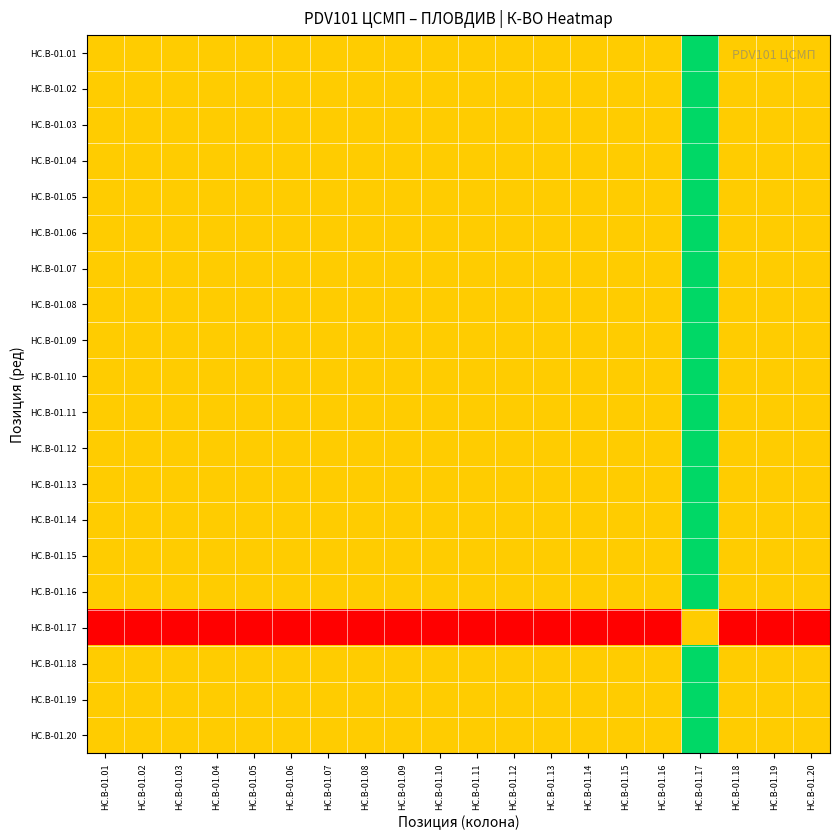

Reading left to right, extract all data points from this chart.

HC.B-01.01: HC.B-01.01=0.5	HC.B-01.02=0.5	HC.B-01.03=0.5	HC.B-01.04=0.5	HC.B-01.05=0.5	HC.B-01.06=0.5	HC.B-01.07=0.5	HC.B-01.08=0.5	HC.B-01.09=0.5	HC.B-01.10=0.5	HC.B-01.11=0.5	HC.B-01.12=0.5	HC.B-01.13=0.5	HC.B-01.14=0.5	HC.B-01.15=0.5	HC.B-01.16=0.5	HC.B-01.17=1.0	HC.B-01.18=0.5	HC.B-01.19=0.5	HC.B-01.20=0.5
HC.B-01.02: HC.B-01.01=0.5	HC.B-01.02=0.5	HC.B-01.03=0.5	HC.B-01.04=0.5	HC.B-01.05=0.5	HC.B-01.06=0.5	HC.B-01.07=0.5	HC.B-01.08=0.5	HC.B-01.09=0.5	HC.B-01.10=0.5	HC.B-01.11=0.5	HC.B-01.12=0.5	HC.B-01.13=0.5	HC.B-01.14=0.5	HC.B-01.15=0.5	HC.B-01.16=0.5	HC.B-01.17=1.0	HC.B-01.18=0.5	HC.B-01.19=0.5	HC.B-01.20=0.5
HC.B-01.03: HC.B-01.01=0.5	HC.B-01.02=0.5	HC.B-01.03=0.5	HC.B-01.04=0.5	HC.B-01.05=0.5	HC.B-01.06=0.5	HC.B-01.07=0.5	HC.B-01.08=0.5	HC.B-01.09=0.5	HC.B-01.10=0.5	HC.B-01.11=0.5	HC.B-01.12=0.5	HC.B-01.13=0.5	HC.B-01.14=0.5	HC.B-01.15=0.5	HC.B-01.16=0.5	HC.B-01.17=1.0	HC.B-01.18=0.5	HC.B-01.19=0.5	HC.B-01.20=0.5
HC.B-01.04: HC.B-01.01=0.5	HC.B-01.02=0.5	HC.B-01.03=0.5	HC.B-01.04=0.5	HC.B-01.05=0.5	HC.B-01.06=0.5	HC.B-01.07=0.5	HC.B-01.08=0.5	HC.B-01.09=0.5	HC.B-01.10=0.5	HC.B-01.11=0.5	HC.B-01.12=0.5	HC.B-01.13=0.5	HC.B-01.14=0.5	HC.B-01.15=0.5	HC.B-01.16=0.5	HC.B-01.17=1.0	HC.B-01.18=0.5	HC.B-01.19=0.5	HC.B-01.20=0.5
HC.B-01.05: HC.B-01.01=0.5	HC.B-01.02=0.5	HC.B-01.03=0.5	HC.B-01.04=0.5	HC.B-01.05=0.5	HC.B-01.06=0.5	HC.B-01.07=0.5	HC.B-01.08=0.5	HC.B-01.09=0.5	HC.B-01.10=0.5	HC.B-01.11=0.5	HC.B-01.12=0.5	HC.B-01.13=0.5	HC.B-01.14=0.5	HC.B-01.15=0.5	HC.B-01.16=0.5	HC.B-01.17=1.0	HC.B-01.18=0.5	HC.B-01.19=0.5	HC.B-01.20=0.5
HC.B-01.06: HC.B-01.01=0.5	HC.B-01.02=0.5	HC.B-01.03=0.5	HC.B-01.04=0.5	HC.B-01.05=0.5	HC.B-01.06=0.5	HC.B-01.07=0.5	HC.B-01.08=0.5	HC.B-01.09=0.5	HC.B-01.10=0.5	HC.B-01.11=0.5	HC.B-01.12=0.5	HC.B-01.13=0.5	HC.B-01.14=0.5	HC.B-01.15=0.5	HC.B-01.16=0.5	HC.B-01.17=1.0	HC.B-01.18=0.5	HC.B-01.19=0.5	HC.B-01.20=0.5
HC.B-01.07: HC.B-01.01=0.5	HC.B-01.02=0.5	HC.B-01.03=0.5	HC.B-01.04=0.5	HC.B-01.05=0.5	HC.B-01.06=0.5	HC.B-01.07=0.5	HC.B-01.08=0.5	HC.B-01.09=0.5	HC.B-01.10=0.5	HC.B-01.11=0.5	HC.B-01.12=0.5	HC.B-01.13=0.5	HC.B-01.14=0.5	HC.B-01.15=0.5	HC.B-01.16=0.5	HC.B-01.17=1.0	HC.B-01.18=0.5	HC.B-01.19=0.5	HC.B-01.20=0.5
HC.B-01.08: HC.B-01.01=0.5	HC.B-01.02=0.5	HC.B-01.03=0.5	HC.B-01.04=0.5	HC.B-01.05=0.5	HC.B-01.06=0.5	HC.B-01.07=0.5	HC.B-01.08=0.5	HC.B-01.09=0.5	HC.B-01.10=0.5	HC.B-01.11=0.5	HC.B-01.12=0.5	HC.B-01.13=0.5	HC.B-01.14=0.5	HC.B-01.15=0.5	HC.B-01.16=0.5	HC.B-01.17=1.0	HC.B-01.18=0.5	HC.B-01.19=0.5	HC.B-01.20=0.5
HC.B-01.09: HC.B-01.01=0.5	HC.B-01.02=0.5	HC.B-01.03=0.5	HC.B-01.04=0.5	HC.B-01.05=0.5	HC.B-01.06=0.5	HC.B-01.07=0.5	HC.B-01.08=0.5	HC.B-01.09=0.5	HC.B-01.10=0.5	HC.B-01.11=0.5	HC.B-01.12=0.5	HC.B-01.13=0.5	HC.B-01.14=0.5	HC.B-01.15=0.5	HC.B-01.16=0.5	HC.B-01.17=1.0	HC.B-01.18=0.5	HC.B-01.19=0.5	HC.B-01.20=0.5
HC.B-01.10: HC.B-01.01=0.5	HC.B-01.02=0.5	HC.B-01.03=0.5	HC.B-01.04=0.5	HC.B-01.05=0.5	HC.B-01.06=0.5	HC.B-01.07=0.5	HC.B-01.08=0.5	HC.B-01.09=0.5	HC.B-01.10=0.5	HC.B-01.11=0.5	HC.B-01.12=0.5	HC.B-01.13=0.5	HC.B-01.14=0.5	HC.B-01.15=0.5	HC.B-01.16=0.5	HC.B-01.17=1.0	HC.B-01.18=0.5	HC.B-01.19=0.5	HC.B-01.20=0.5
HC.B-01.11: HC.B-01.01=0.5	HC.B-01.02=0.5	HC.B-01.03=0.5	HC.B-01.04=0.5	HC.B-01.05=0.5	HC.B-01.06=0.5	HC.B-01.07=0.5	HC.B-01.08=0.5	HC.B-01.09=0.5	HC.B-01.10=0.5	HC.B-01.11=0.5	HC.B-01.12=0.5	HC.B-01.13=0.5	HC.B-01.14=0.5	HC.B-01.15=0.5	HC.B-01.16=0.5	HC.B-01.17=1.0	HC.B-01.18=0.5	HC.B-01.19=0.5	HC.B-01.20=0.5
HC.B-01.12: HC.B-01.01=0.5	HC.B-01.02=0.5	HC.B-01.03=0.5	HC.B-01.04=0.5	HC.B-01.05=0.5	HC.B-01.06=0.5	HC.B-01.07=0.5	HC.B-01.08=0.5	HC.B-01.09=0.5	HC.B-01.10=0.5	HC.B-01.11=0.5	HC.B-01.12=0.5	HC.B-01.13=0.5	HC.B-01.14=0.5	HC.B-01.15=0.5	HC.B-01.16=0.5	HC.B-01.17=1.0	HC.B-01.18=0.5	HC.B-01.19=0.5	HC.B-01.20=0.5
HC.B-01.13: HC.B-01.01=0.5	HC.B-01.02=0.5	HC.B-01.03=0.5	HC.B-01.04=0.5	HC.B-01.05=0.5	HC.B-01.06=0.5	HC.B-01.07=0.5	HC.B-01.08=0.5	HC.B-01.09=0.5	HC.B-01.10=0.5	HC.B-01.11=0.5	HC.B-01.12=0.5	HC.B-01.13=0.5	HC.B-01.14=0.5	HC.B-01.15=0.5	HC.B-01.16=0.5	HC.B-01.17=1.0	HC.B-01.18=0.5	HC.B-01.19=0.5	HC.B-01.20=0.5
HC.B-01.14: HC.B-01.01=0.5	HC.B-01.02=0.5	HC.B-01.03=0.5	HC.B-01.04=0.5	HC.B-01.05=0.5	HC.B-01.06=0.5	HC.B-01.07=0.5	HC.B-01.08=0.5	HC.B-01.09=0.5	HC.B-01.10=0.5	HC.B-01.11=0.5	HC.B-01.12=0.5	HC.B-01.13=0.5	HC.B-01.14=0.5	HC.B-01.15=0.5	HC.B-01.16=0.5	HC.B-01.17=1.0	HC.B-01.18=0.5	HC.B-01.19=0.5	HC.B-01.20=0.5
HC.B-01.15: HC.B-01.01=0.5	HC.B-01.02=0.5	HC.B-01.03=0.5	HC.B-01.04=0.5	HC.B-01.05=0.5	HC.B-01.06=0.5	HC.B-01.07=0.5	HC.B-01.08=0.5	HC.B-01.09=0.5	HC.B-01.10=0.5	HC.B-01.11=0.5	HC.B-01.12=0.5	HC.B-01.13=0.5	HC.B-01.14=0.5	HC.B-01.15=0.5	HC.B-01.16=0.5	HC.B-01.17=1.0	HC.B-01.18=0.5	HC.B-01.19=0.5	HC.B-01.20=0.5
HC.B-01.16: HC.B-01.01=0.5	HC.B-01.02=0.5	HC.B-01.03=0.5	HC.B-01.04=0.5	HC.B-01.05=0.5	HC.B-01.06=0.5	HC.B-01.07=0.5	HC.B-01.08=0.5	HC.B-01.09=0.5	HC.B-01.10=0.5	HC.B-01.11=0.5	HC.B-01.12=0.5	HC.B-01.13=0.5	HC.B-01.14=0.5	HC.B-01.15=0.5	HC.B-01.16=0.5	HC.B-01.17=1.0	HC.B-01.18=0.5	HC.B-01.19=0.5	HC.B-01.20=0.5
HC.B-01.17: HC.B-01.01=0.0	HC.B-01.02=0.0	HC.B-01.03=0.0	HC.B-01.04=0.0	HC.B-01.05=0.0	HC.B-01.06=0.0	HC.B-01.07=0.0	HC.B-01.08=0.0	HC.B-01.09=0.0	HC.B-01.10=0.0	HC.B-01.11=0.0	HC.B-01.12=0.0	HC.B-01.13=0.0	HC.B-01.14=0.0	HC.B-01.15=0.0	HC.B-01.16=0.0	HC.B-01.17=0.5	HC.B-01.18=0.0	HC.B-01.19=0.0	HC.B-01.20=0.0
HC.B-01.18: HC.B-01.01=0.5	HC.B-01.02=0.5	HC.B-01.03=0.5	HC.B-01.04=0.5	HC.B-01.05=0.5	HC.B-01.06=0.5	HC.B-01.07=0.5	HC.B-01.08=0.5	HC.B-01.09=0.5	HC.B-01.10=0.5	HC.B-01.11=0.5	HC.B-01.12=0.5	HC.B-01.13=0.5	HC.B-01.14=0.5	HC.B-01.15=0.5	HC.B-01.16=0.5	HC.B-01.17=1.0	HC.B-01.18=0.5	HC.B-01.19=0.5	HC.B-01.20=0.5
HC.B-01.19: HC.B-01.01=0.5	HC.B-01.02=0.5	HC.B-01.03=0.5	HC.B-01.04=0.5	HC.B-01.05=0.5	HC.B-01.06=0.5	HC.B-01.07=0.5	HC.B-01.08=0.5	HC.B-01.09=0.5	HC.B-01.10=0.5	HC.B-01.11=0.5	HC.B-01.12=0.5	HC.B-01.13=0.5	HC.B-01.14=0.5	HC.B-01.15=0.5	HC.B-01.16=0.5	HC.B-01.17=1.0	HC.B-01.18=0.5	HC.B-01.19=0.5	HC.B-01.20=0.5
HC.B-01.20: HC.B-01.01=0.5	HC.B-01.02=0.5	HC.B-01.03=0.5	HC.B-01.04=0.5	HC.B-01.05=0.5	HC.B-01.06=0.5	HC.B-01.07=0.5	HC.B-01.08=0.5	HC.B-01.09=0.5	HC.B-01.10=0.5	HC.B-01.11=0.5	HC.B-01.12=0.5	HC.B-01.13=0.5	HC.B-01.14=0.5	HC.B-01.15=0.5	HC.B-01.16=0.5	HC.B-01.17=1.0	HC.B-01.18=0.5	HC.B-01.19=0.5	HC.B-01.20=0.5